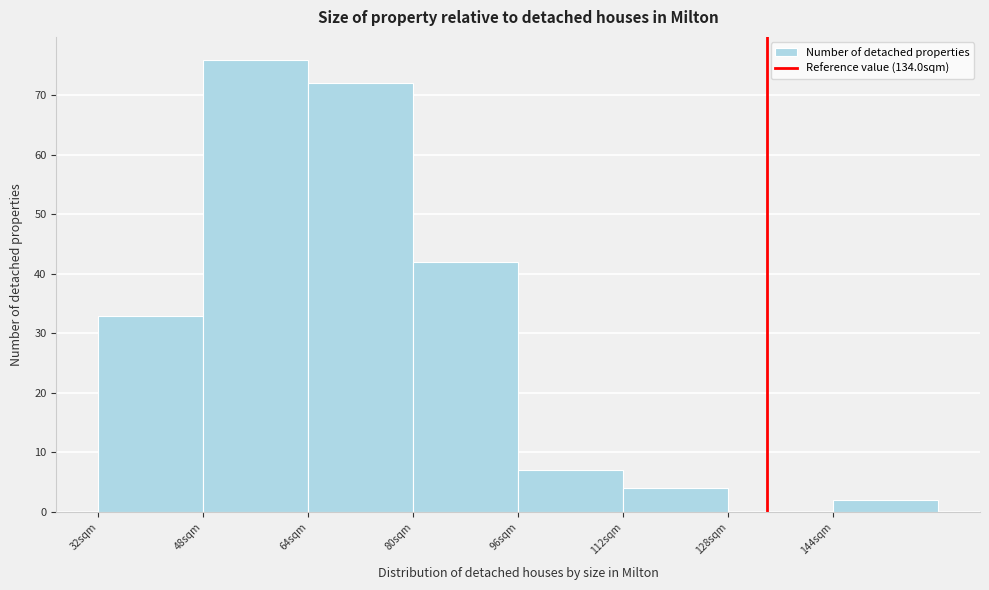

Which range on the x-axis has the tallest bar?

48 to 64